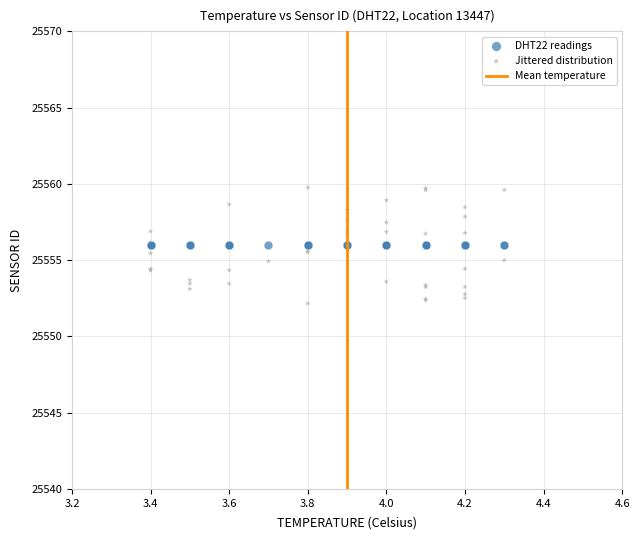

Which series reaches the minimum Y coordinate?

Jittered distribution